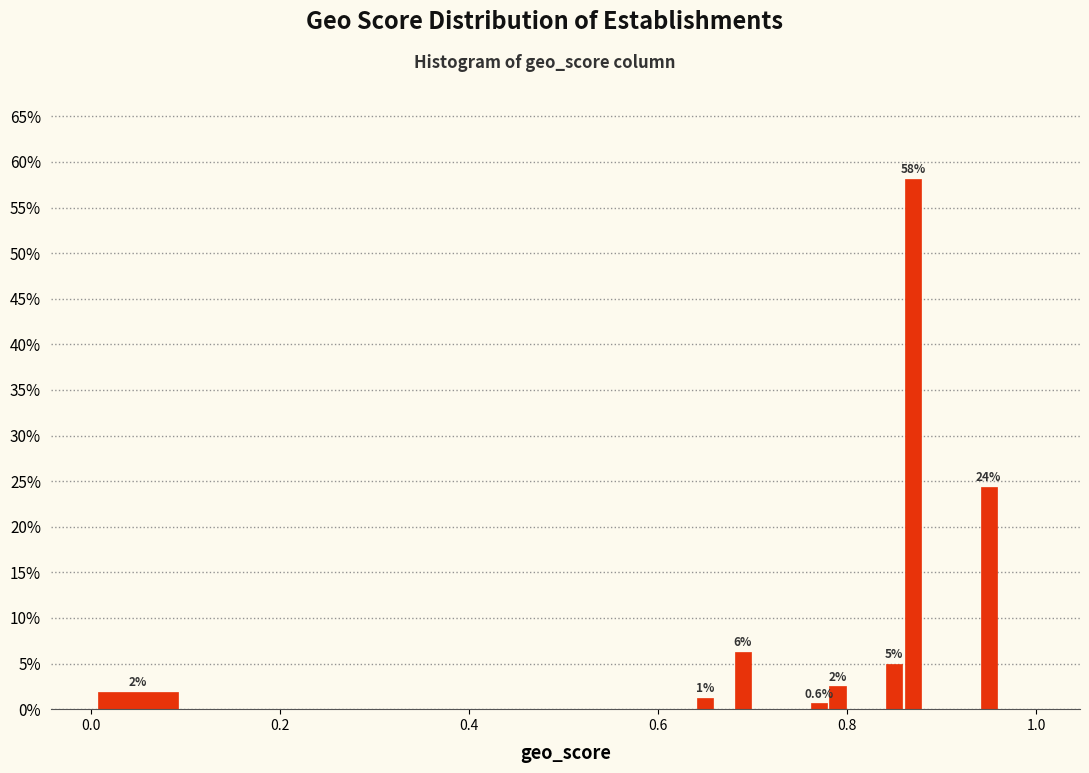

Around what value on the x-axis is the tallest bar? Give the approximate position of its centre, as read against the axis.

0.88